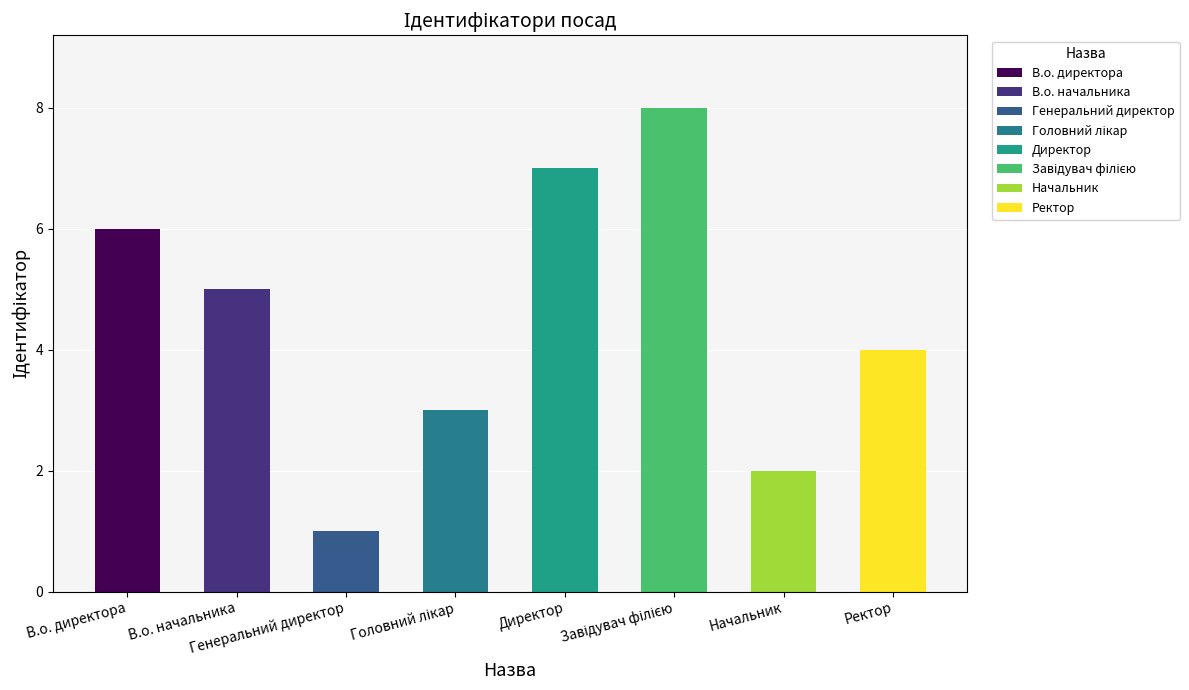

Which has a higher value, Начальник or Директор?

Директор